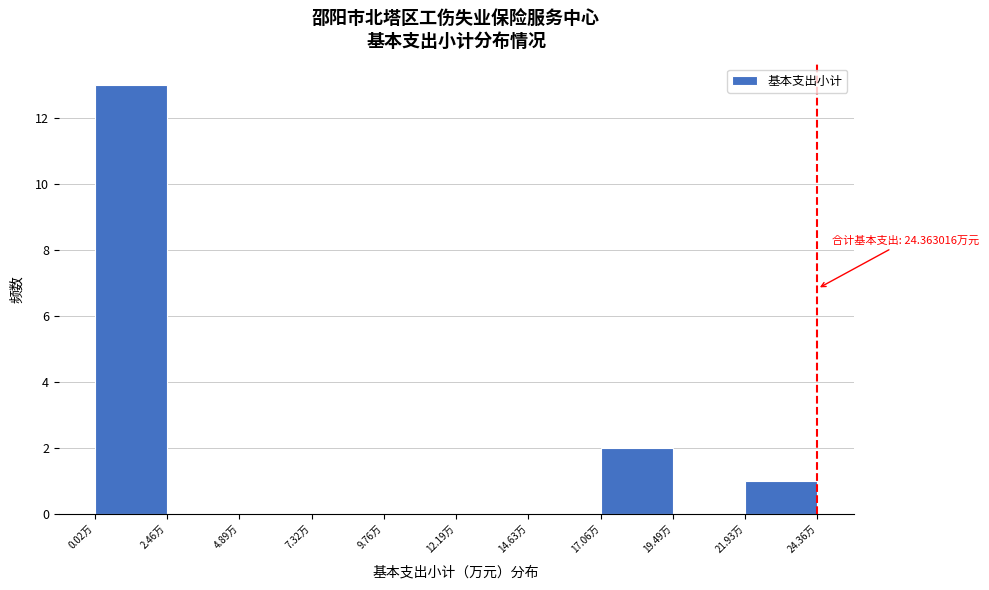

Over which range of the x-axis is the bar tallest?

0.0 to 2.5